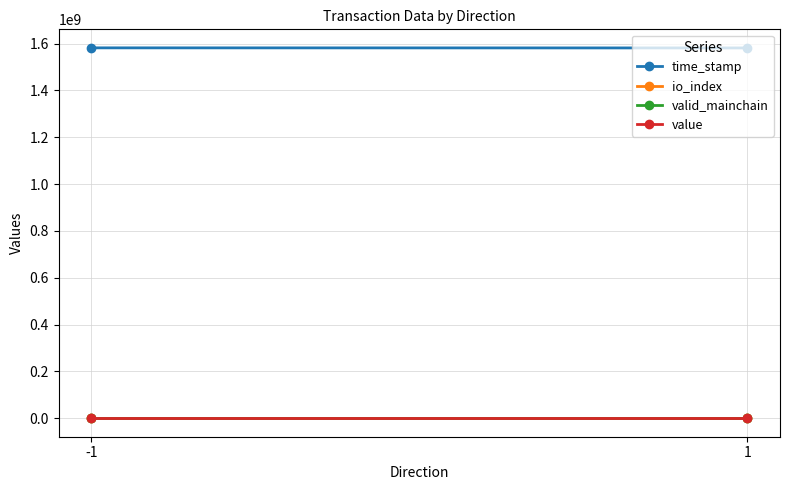

At which label is io_index closest to 17?

-1